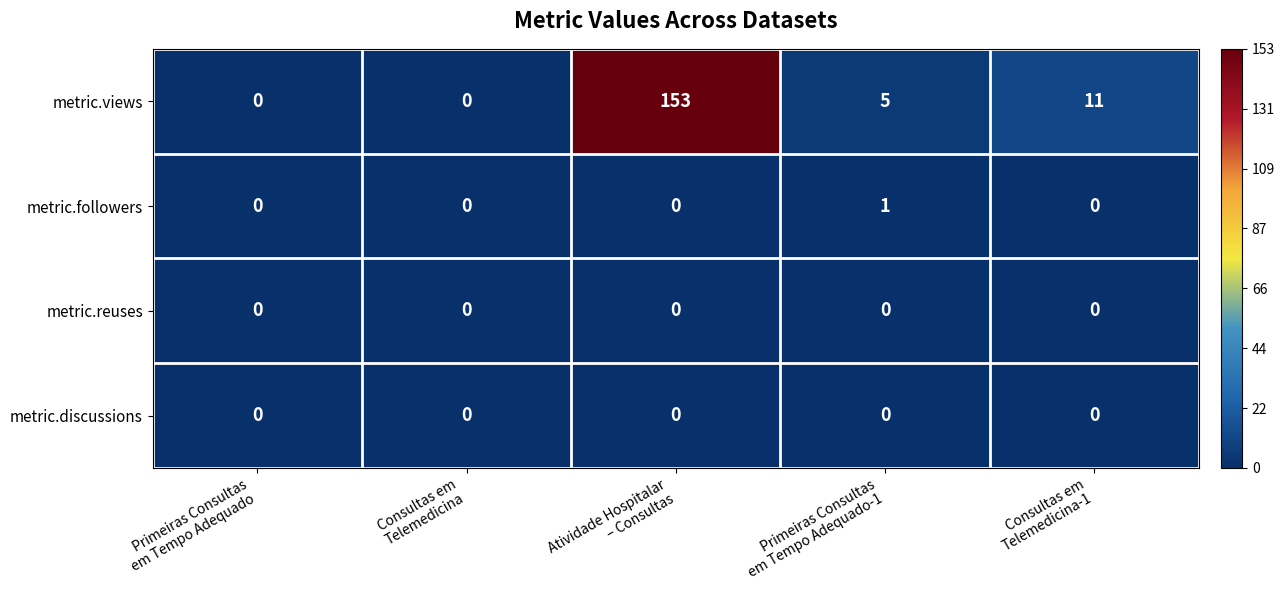

Which series has the widest spread of values?

metric.views